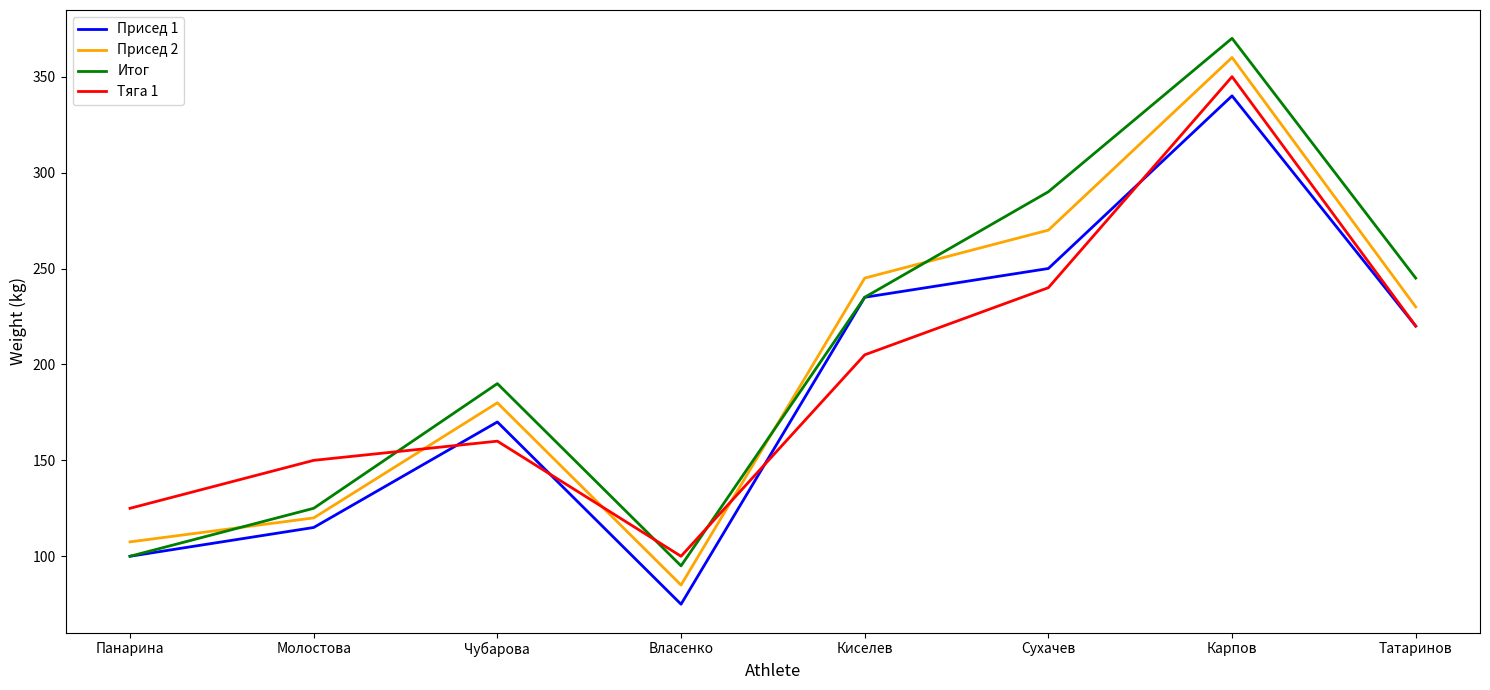

At Молостова, list the series in order from smallest to largest.

Присед 1, Присед 2, Итог, Тяга 1